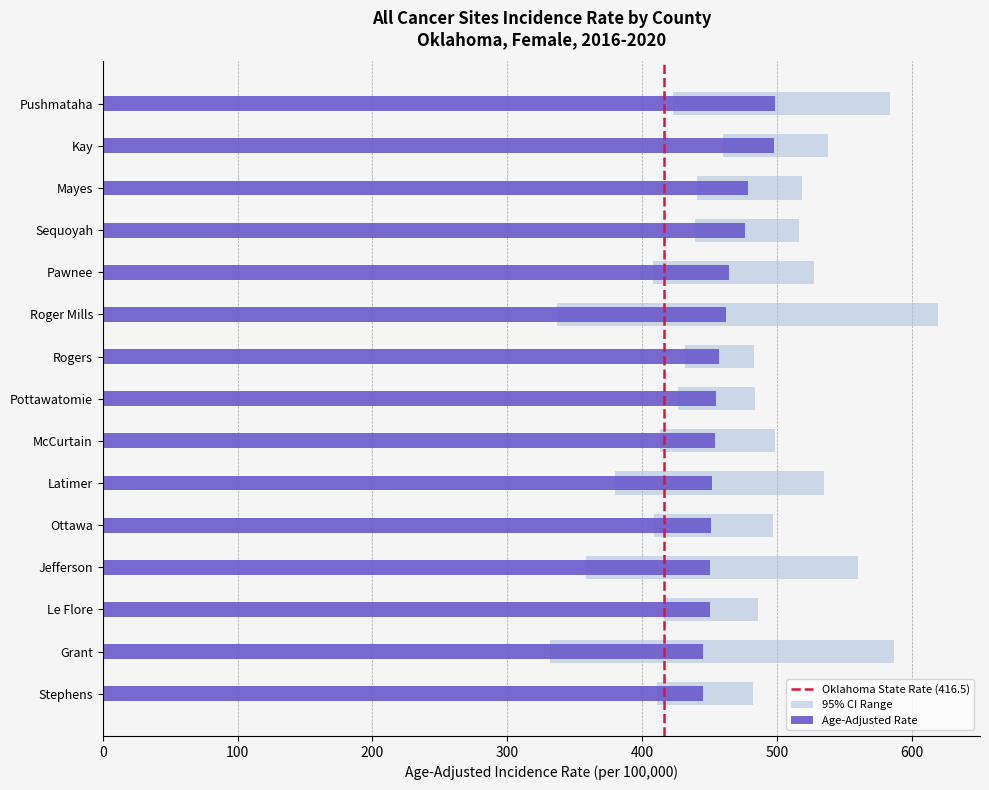

At Jefferson, list the series in order from largest to smallest.

Upper 95% CI, Age-Adjusted Rate, Lower 95% CI